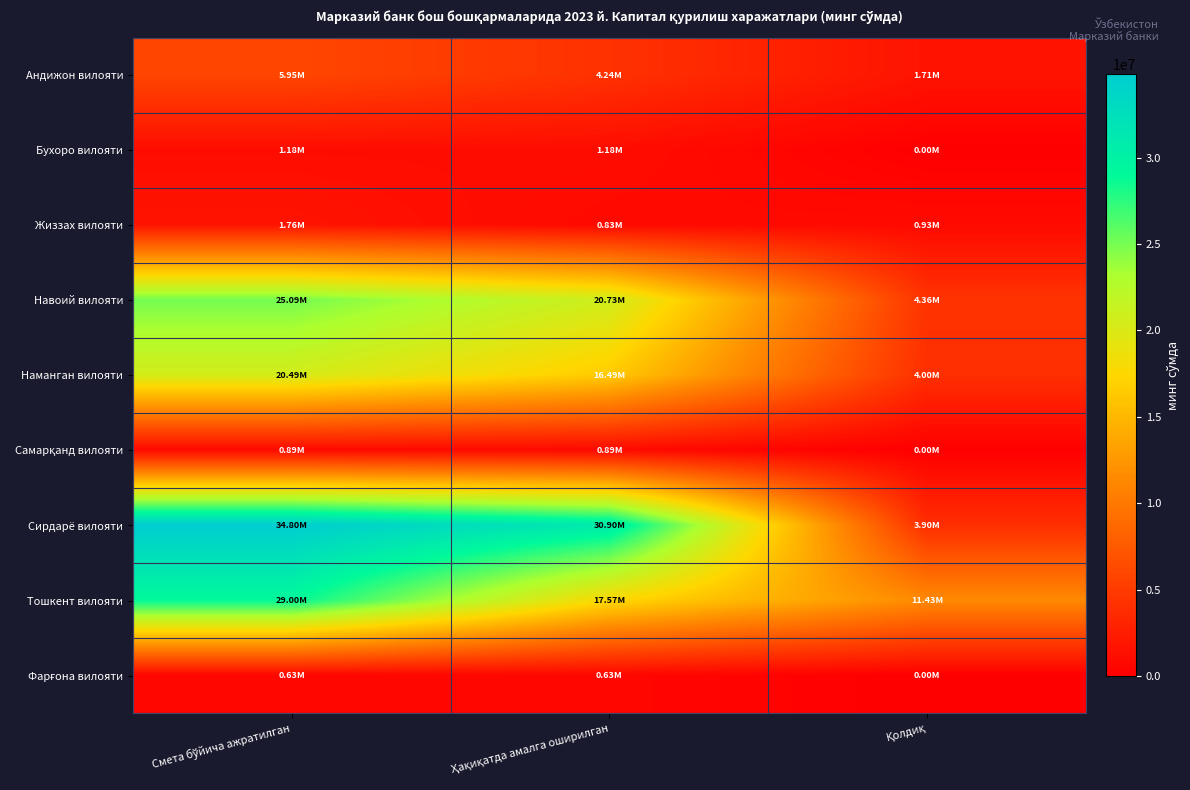

Which series has the largest total across all categories?

Сирдарё вилояти